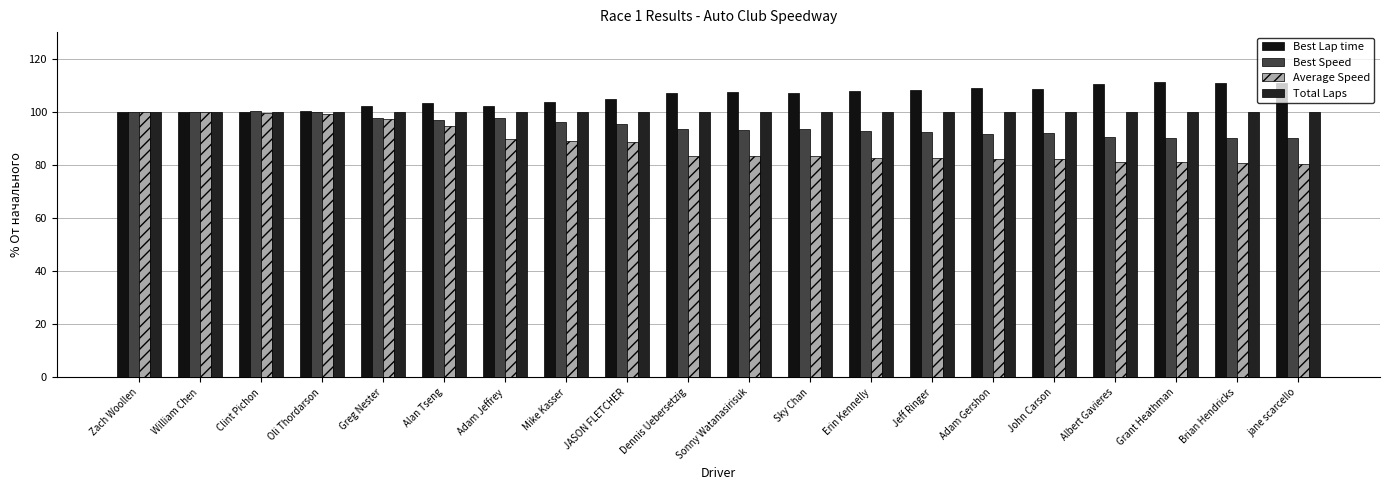

What is the difference between the Best Speed values at Jeff Ringer and Erin Kennelly?

0.3